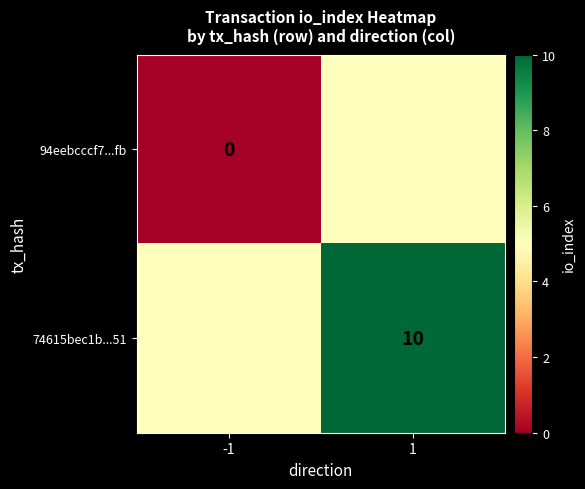

True or false: 74615bec1b...51 has a value of 10 at 1.

True